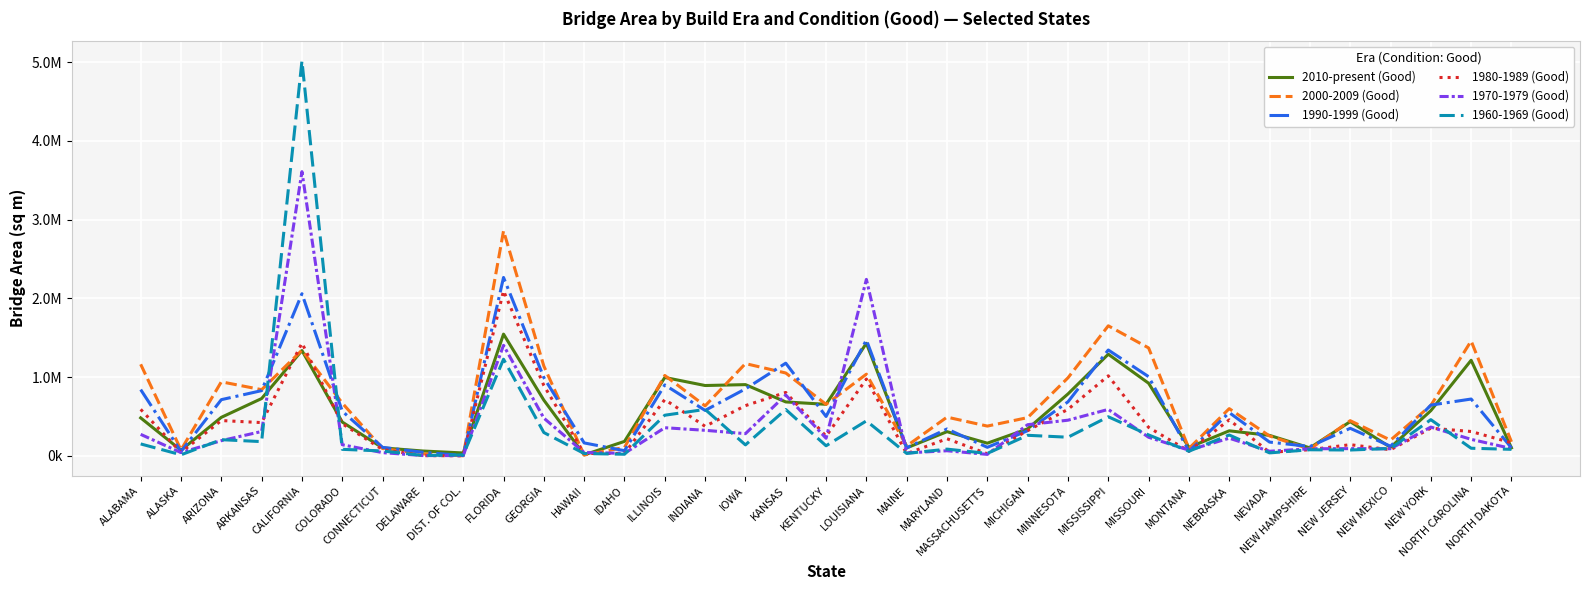

What are all the series names shown in the legend?

2010-present (Good), 2000-2009 (Good), 1990-1999 (Good), 1980-1989 (Good), 1970-1979 (Good), 1960-1969 (Good)